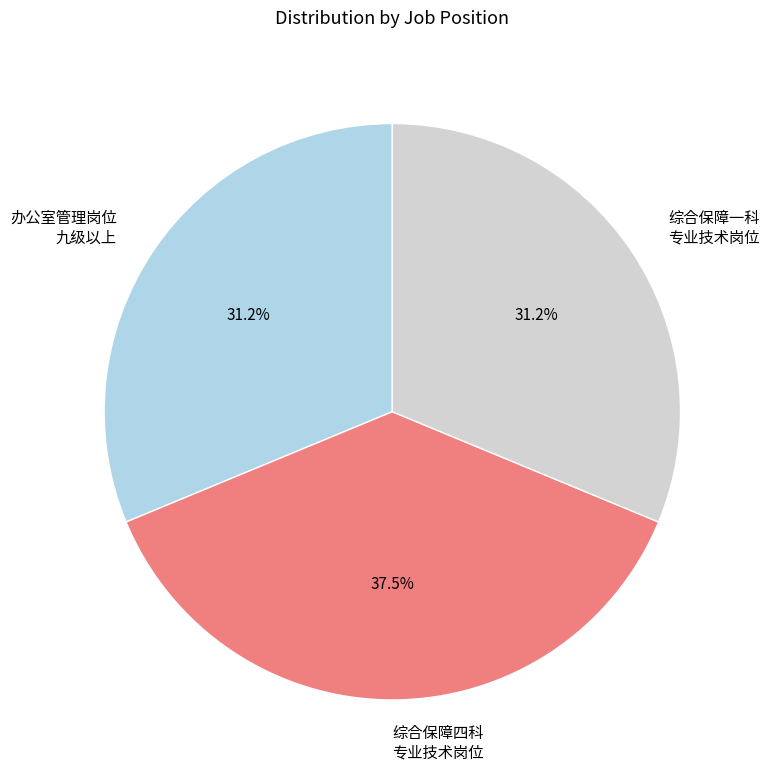

Approximately how many times larger is the value at 综合保障一科 专业技术岗位 compared to 综合保障四科 专业技术岗位?

0.8